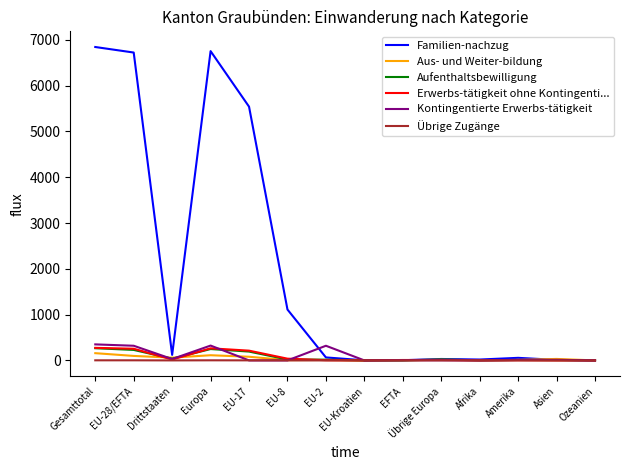

Which series has the largest total across all categories?

Familien-nachzug